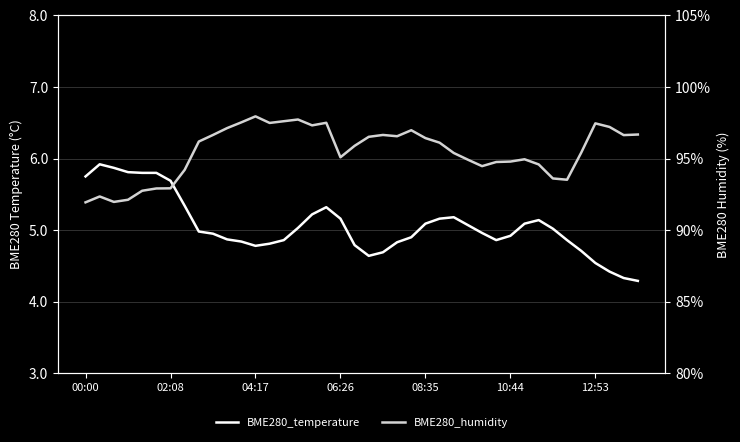

In BME280_temperature, how many points are lower than both neighbors (excluding endpoints)?

3